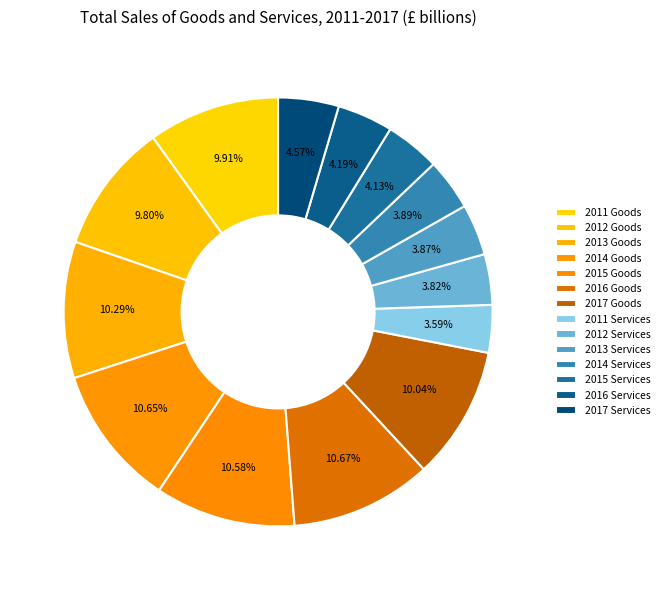

Does 2013 Services represent more than half of the total?

No